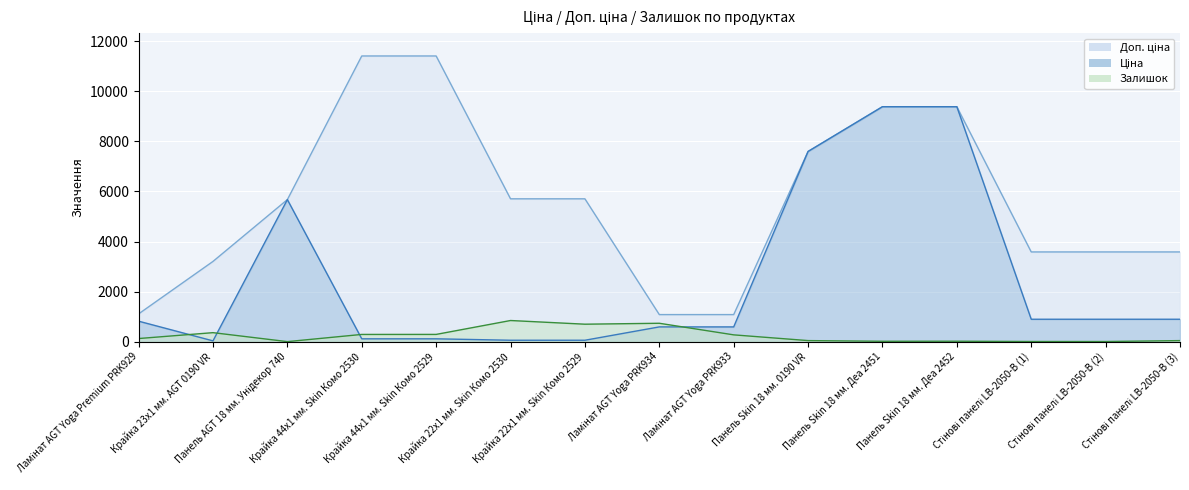

Reading left to right, list all the values displayed in this chart.

Ціна: 818.5	32.0	5673.8	114.1	114.1	57.0	57.0	589.9	589.9	7596.5	9384.0	9384.0	895.9	895.9	895.9
Доп. ціна: 1109.2	3205.0	5673.8	11410.0	11410.0	5705.0	5705.0	1081.7	1081.7	7596.5	9384.0	9384.0	3583.6	3583.6	3583.6
Залишок: 125.0	360.0	2.0	289.0	290.0	845.0	698.0	735.0	272.0	43.0	16.0	18.0	7.0	6.0	43.0